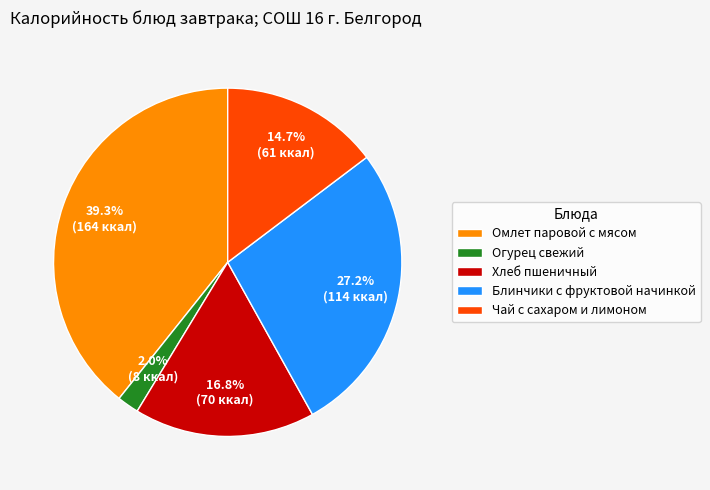

Approximately how many times larger is the value at Блинчики с фруктовой начинкой compared to Омлет паровой с мясом?

0.7